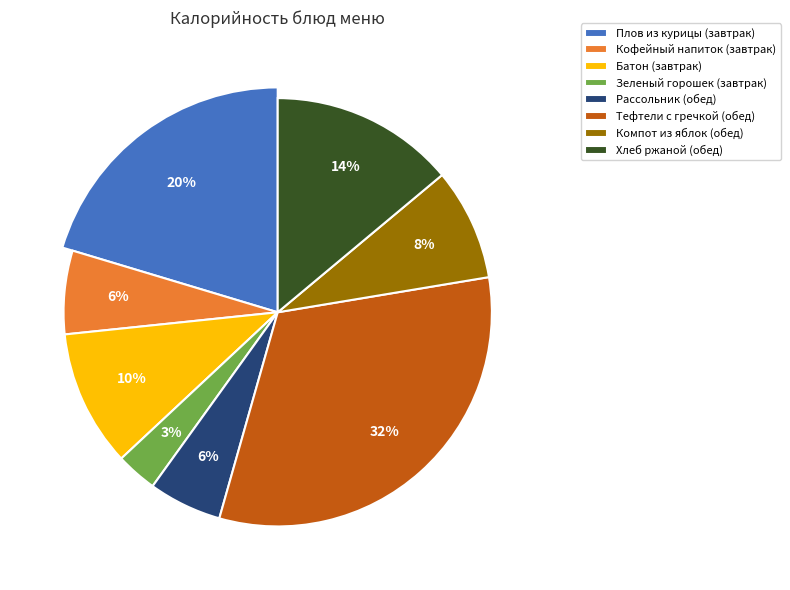

Rank the categories by value from lowest to highest.

Зеленый горошек (завтрак), Рассольник (обед), Кофейный напиток (завтрак), Компот из яблок (обед), Батон (завтрак), Хлеб ржаной (обед), Плов из курицы (завтрак), Тефтели с гречкой (обед)